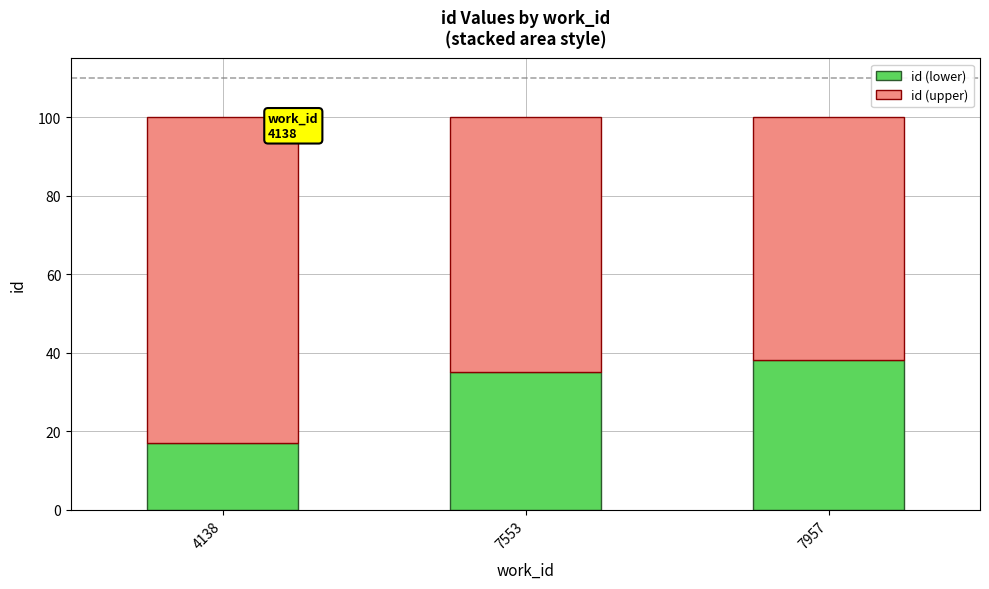

Are the bars horizontal?

No